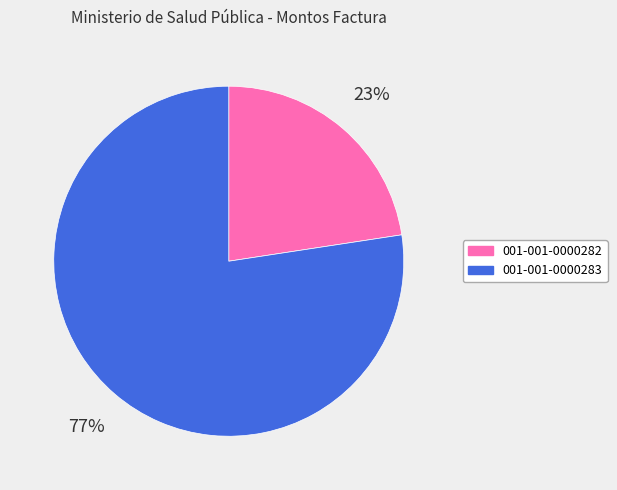

Rank the categories by value from highest to lowest.

001-001-0000283, 001-001-0000282